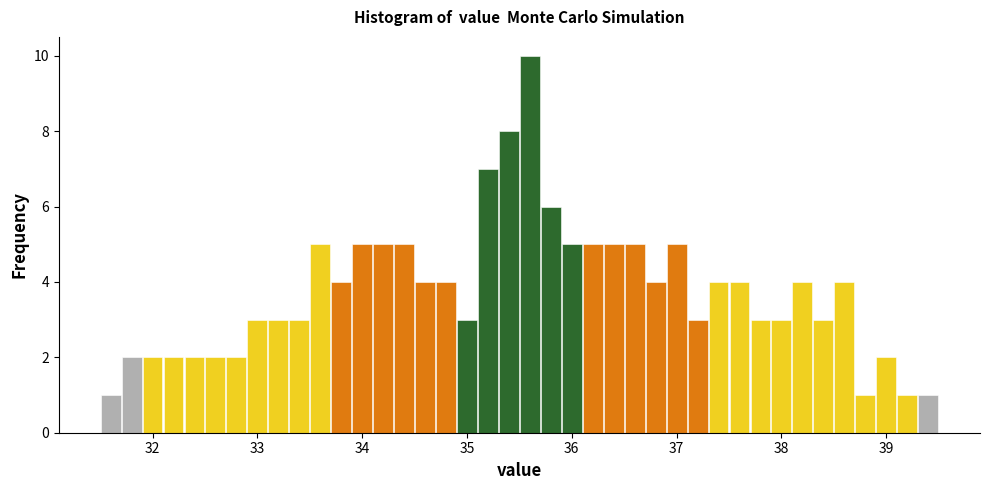

Around what value on the x-axis is the tallest bar? Give the approximate position of its centre, as read against the axis.

35.6